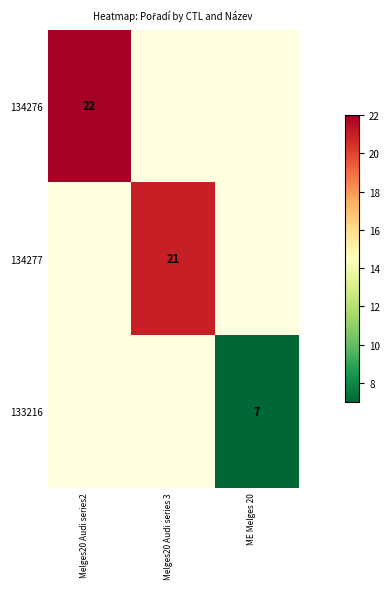

The 134276 series shows 37 at Melges20 Audi series2. True or false?

False